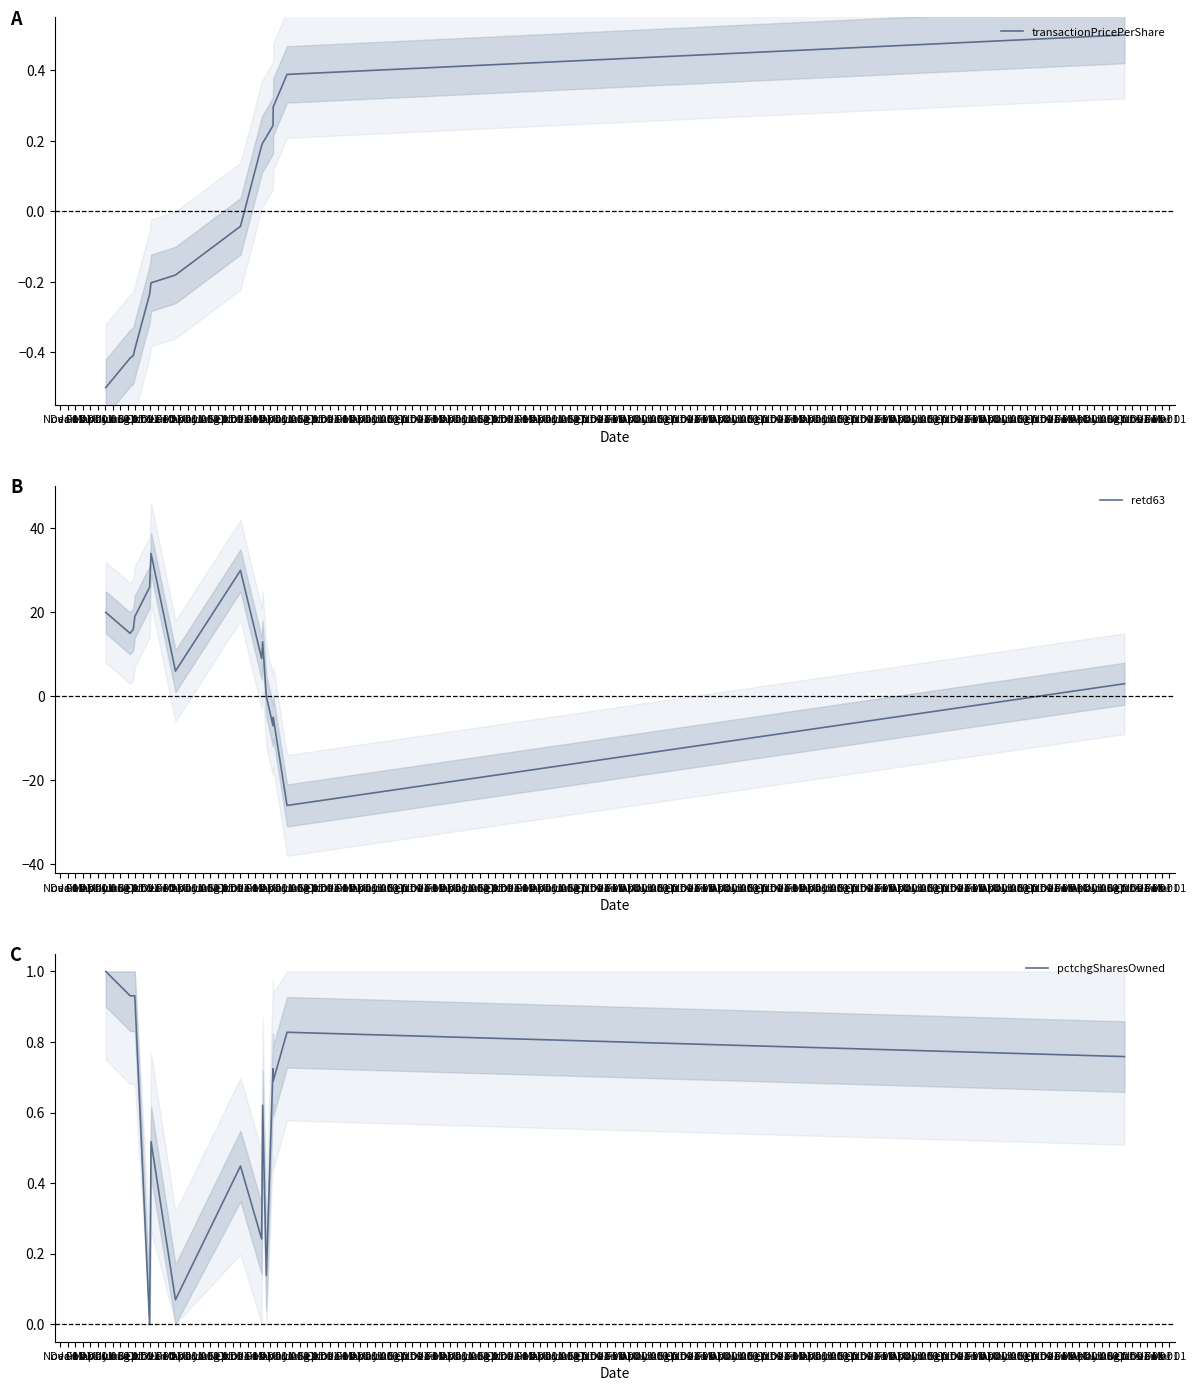

What is the label of the 10th point from the right?

Apr 01